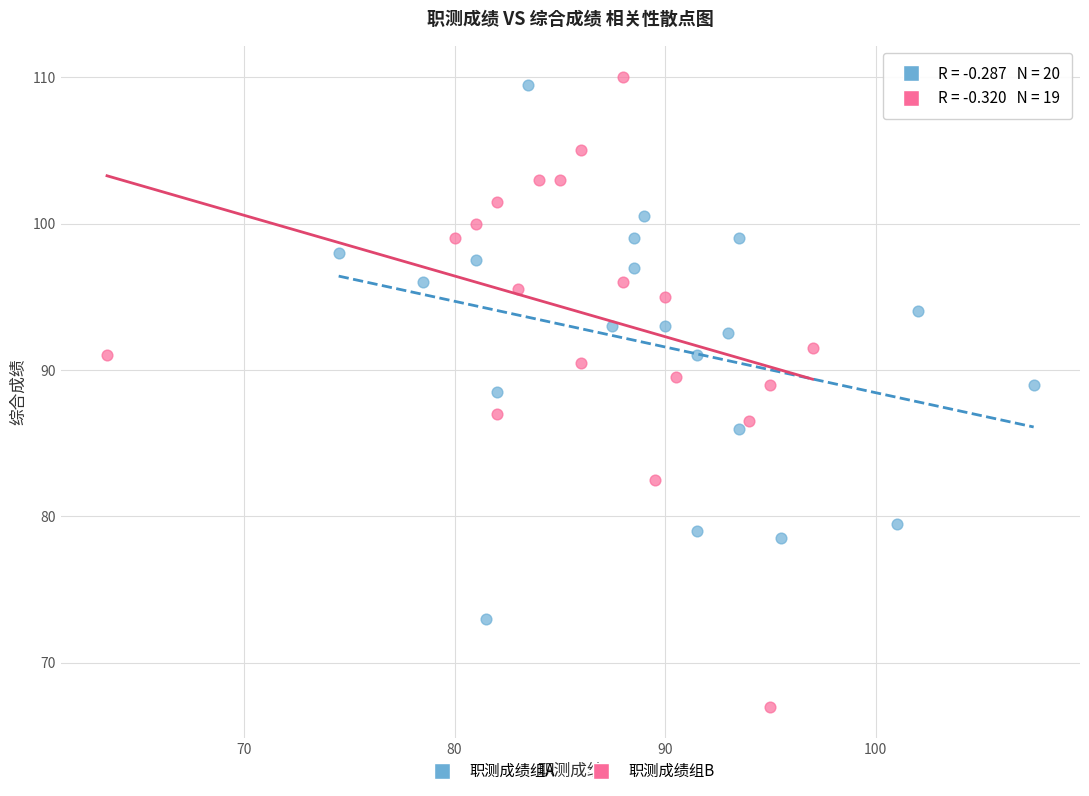

Which series reaches the maximum Y coordinate?

职测成绩组B